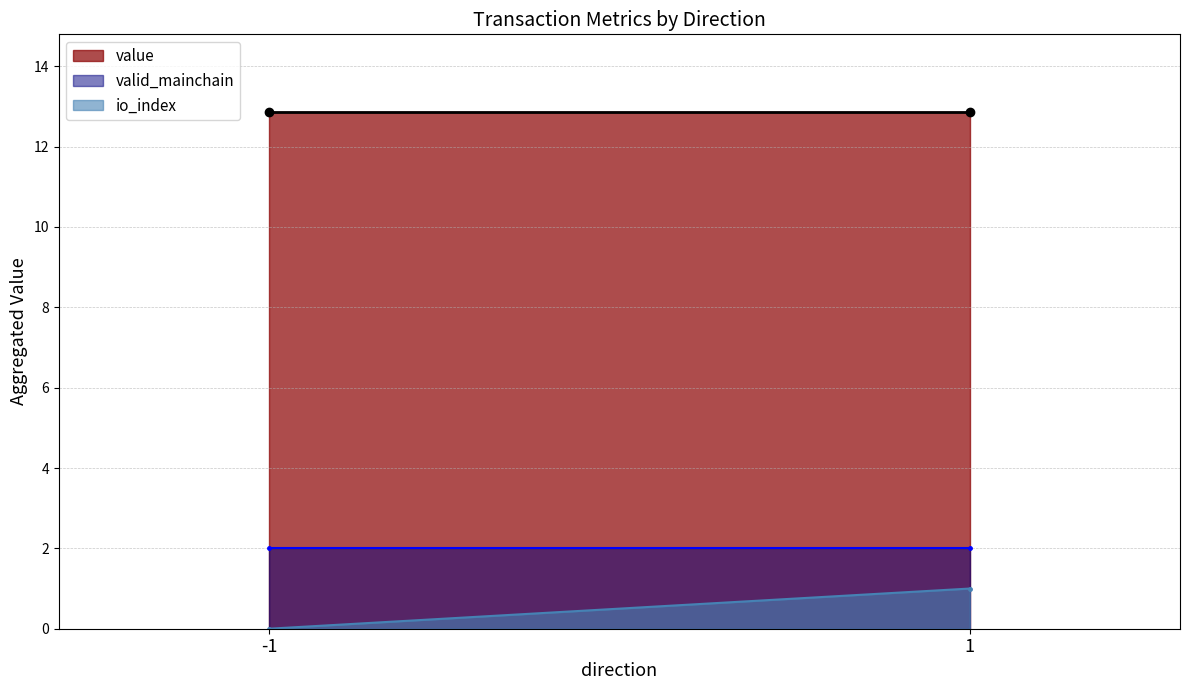

At which category is the sum across all series the highest?

1